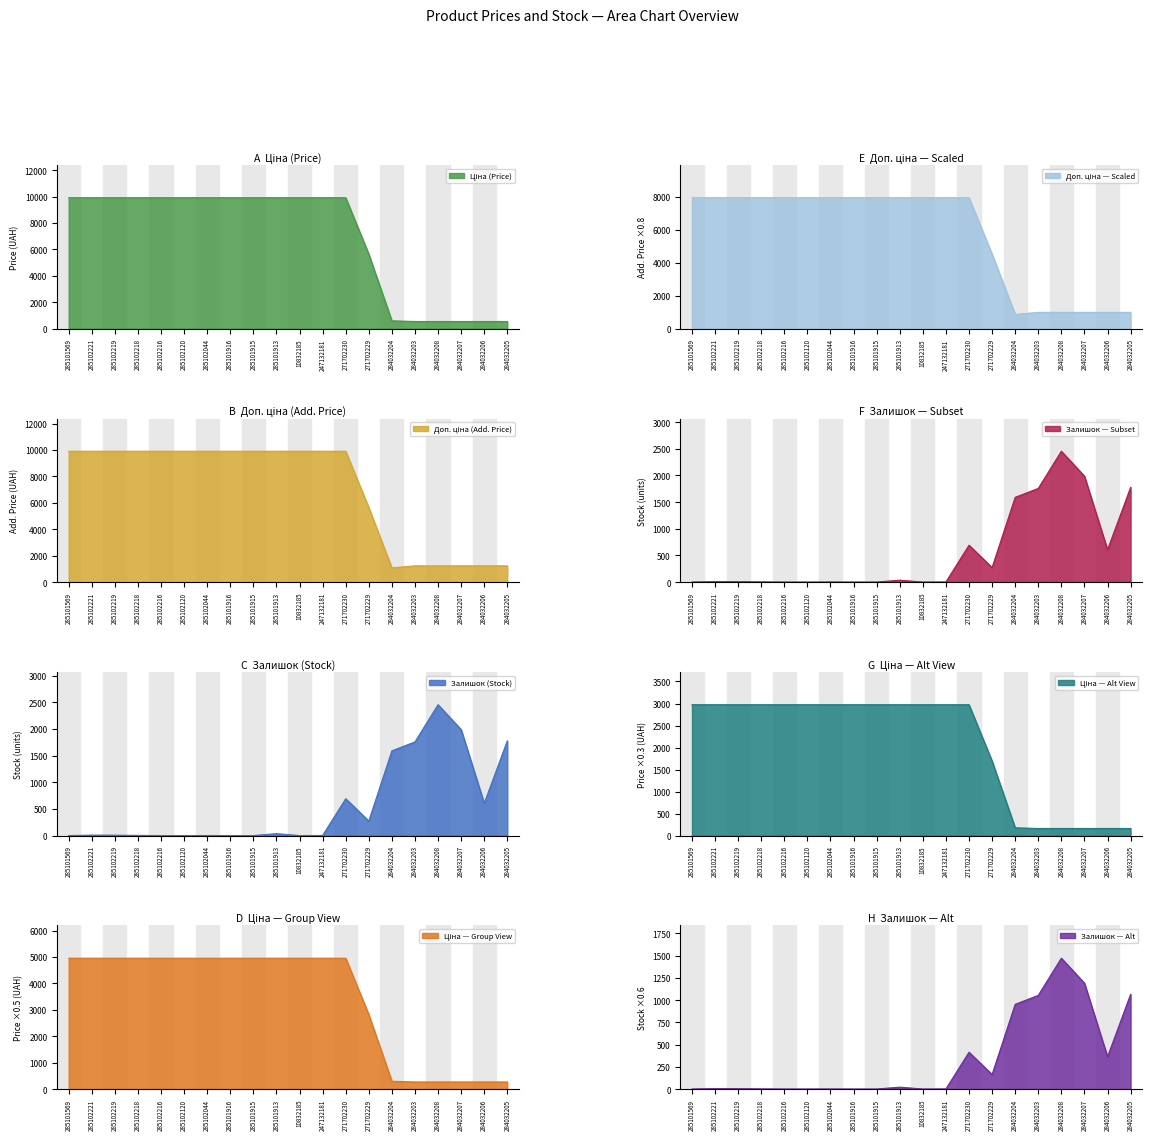

What is the difference between the maximum and minimum values in the Залишок series?

1471.8